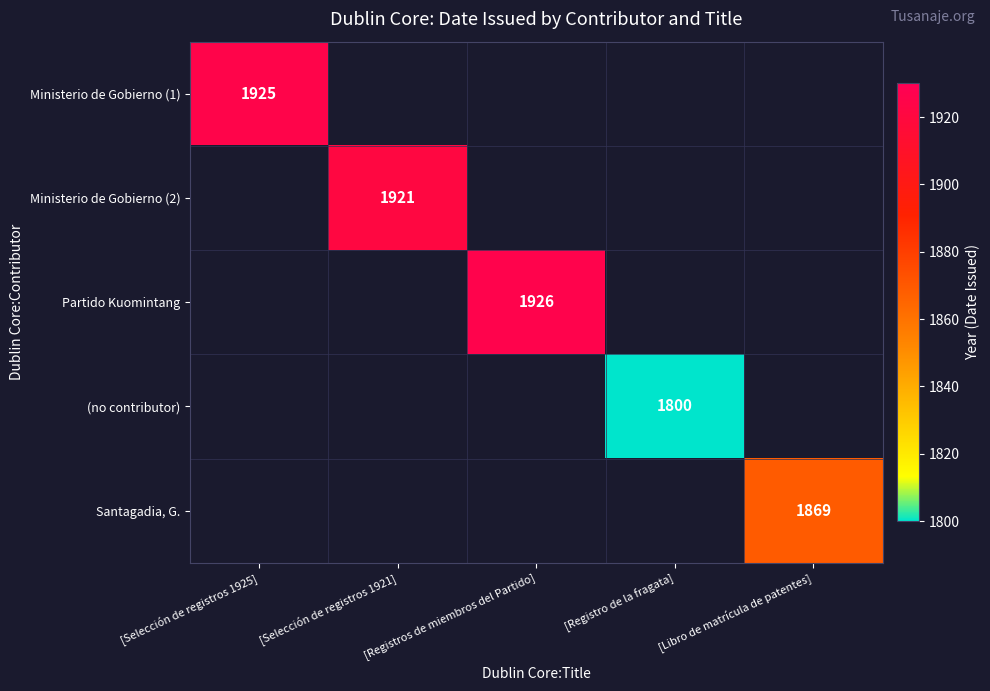

Rank the categories by (no contributor) value from lowest to highest.

[Selección de registros 1925], [Selección de registros 1921], [Registros de miembros del Partido], [Libro de matrícula de patentes], [Registro de la fragata]